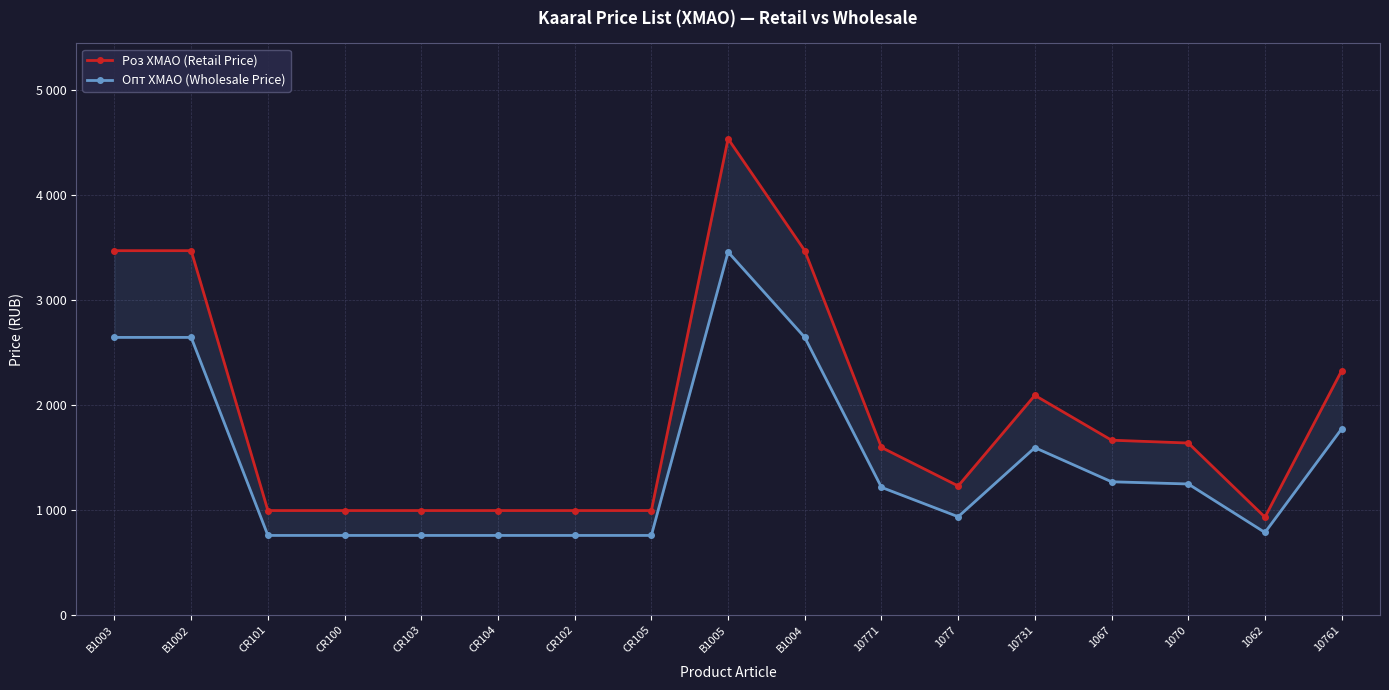

Is the value of Роз ХМАО (Retail Price) at B1002 greater than the value of Опт ХМАО (Wholesale Price) at B1003?

Yes